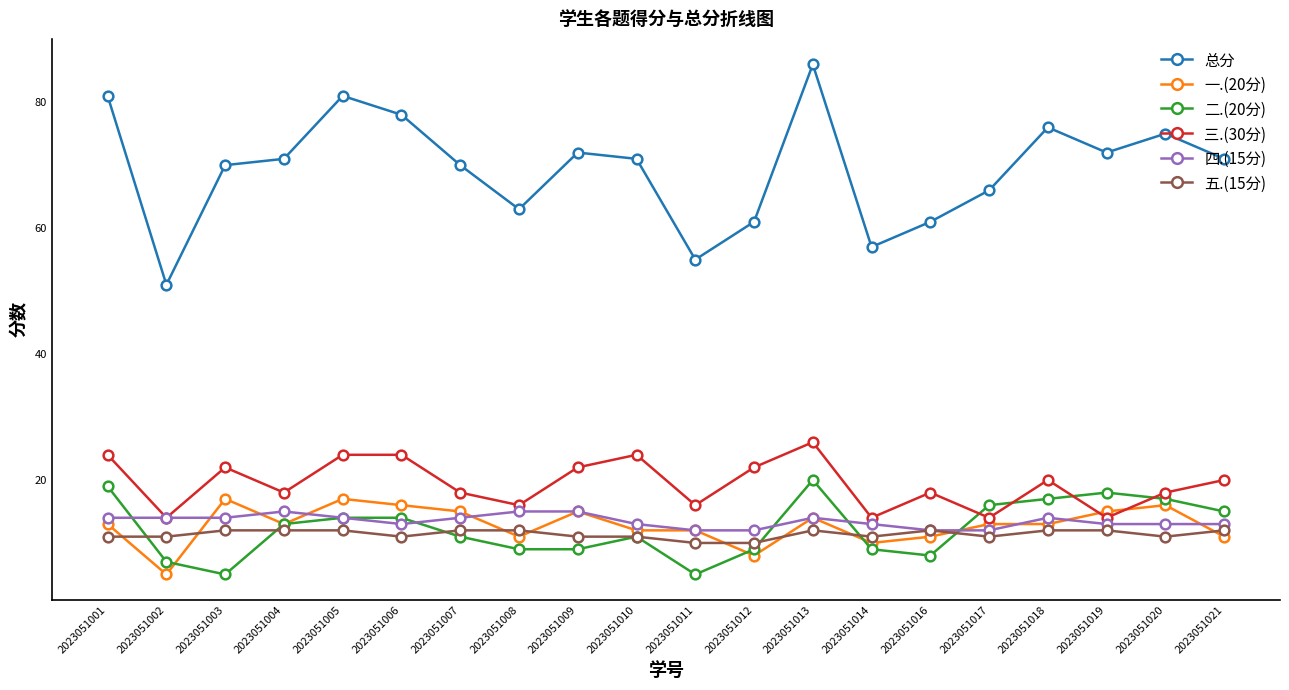

What is the sum of all 四.(15分) values?

269